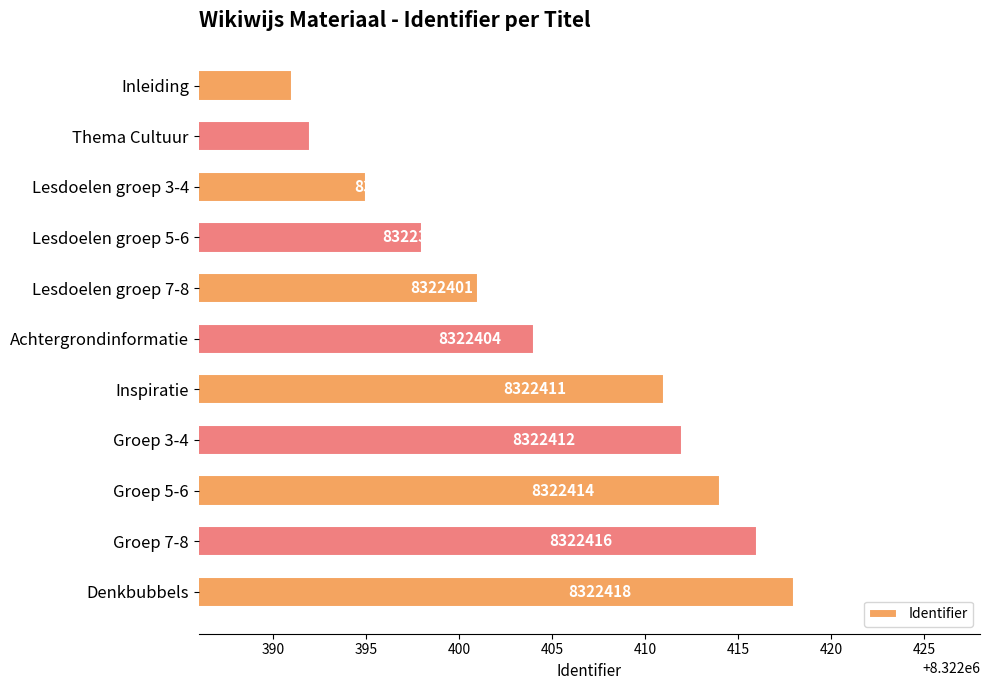

What is the sum of all values?

91546452